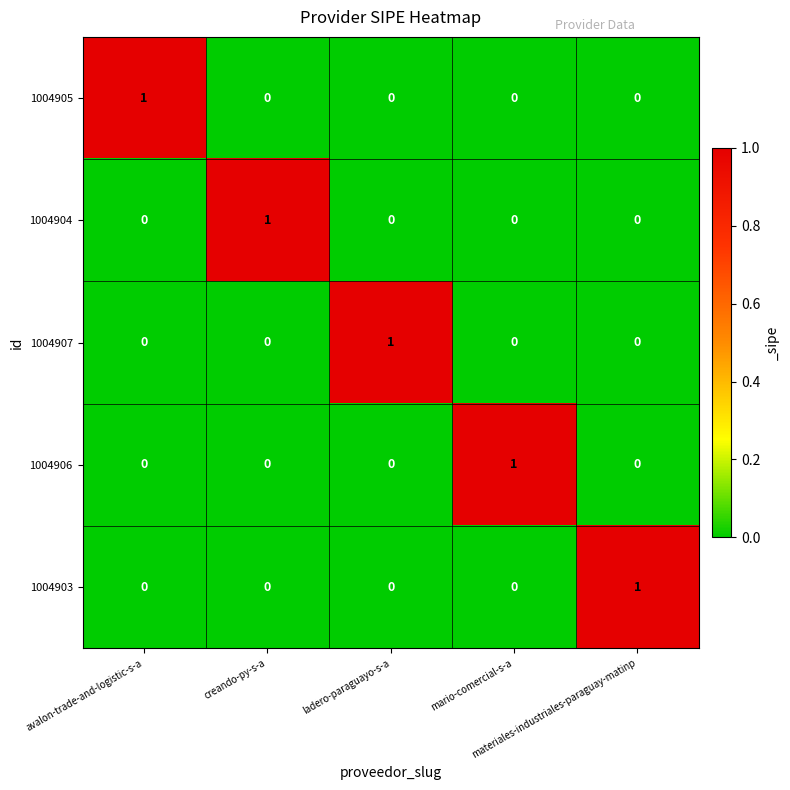

At how many categories does at least one series exceed 0?

5